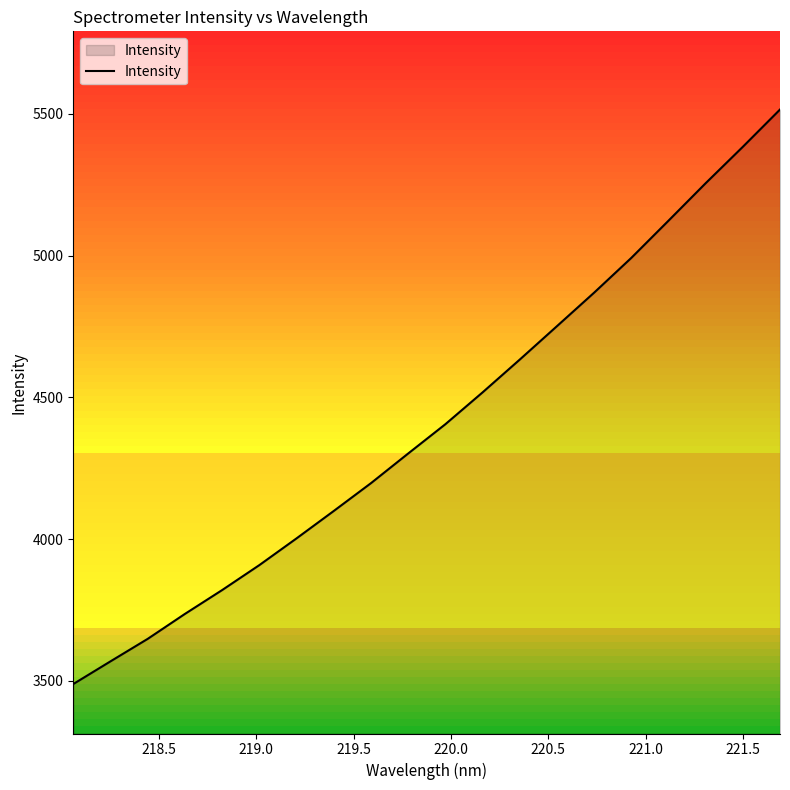

What is the greatest value displayed?

5515.6